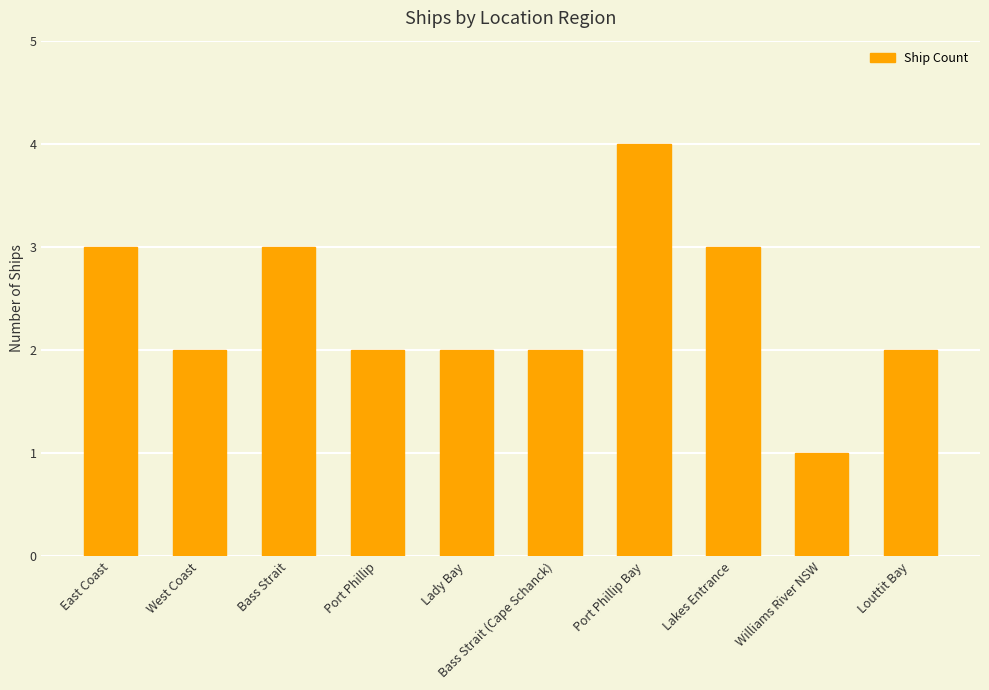

What is the difference between the values at Lady Bay and Williams River NSW?

1